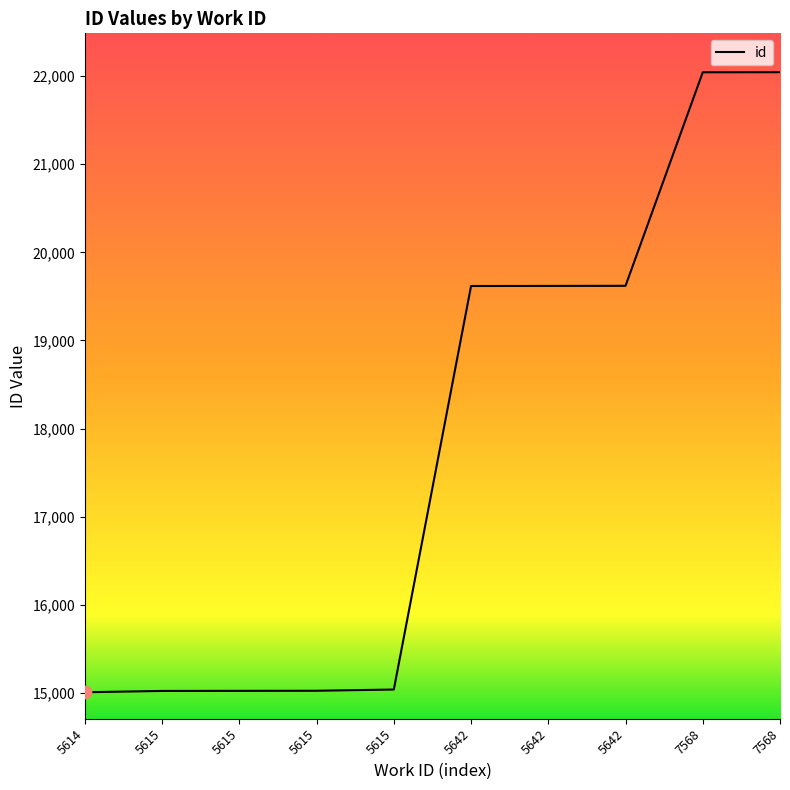

Which has a higher value, 5614 or 5615?

5615